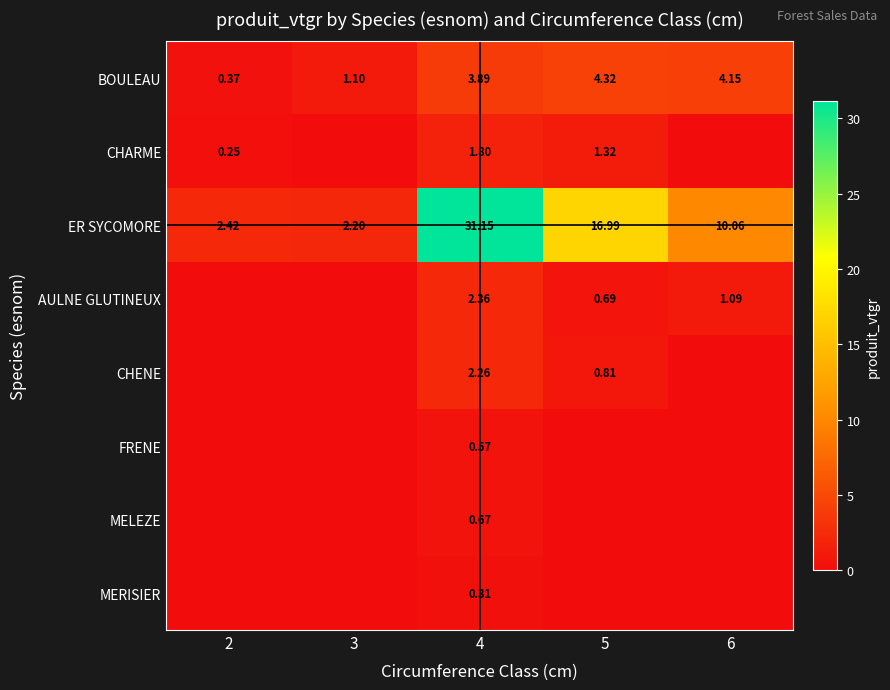

What value does the ER SYCOMORE series have at 5?

17.0